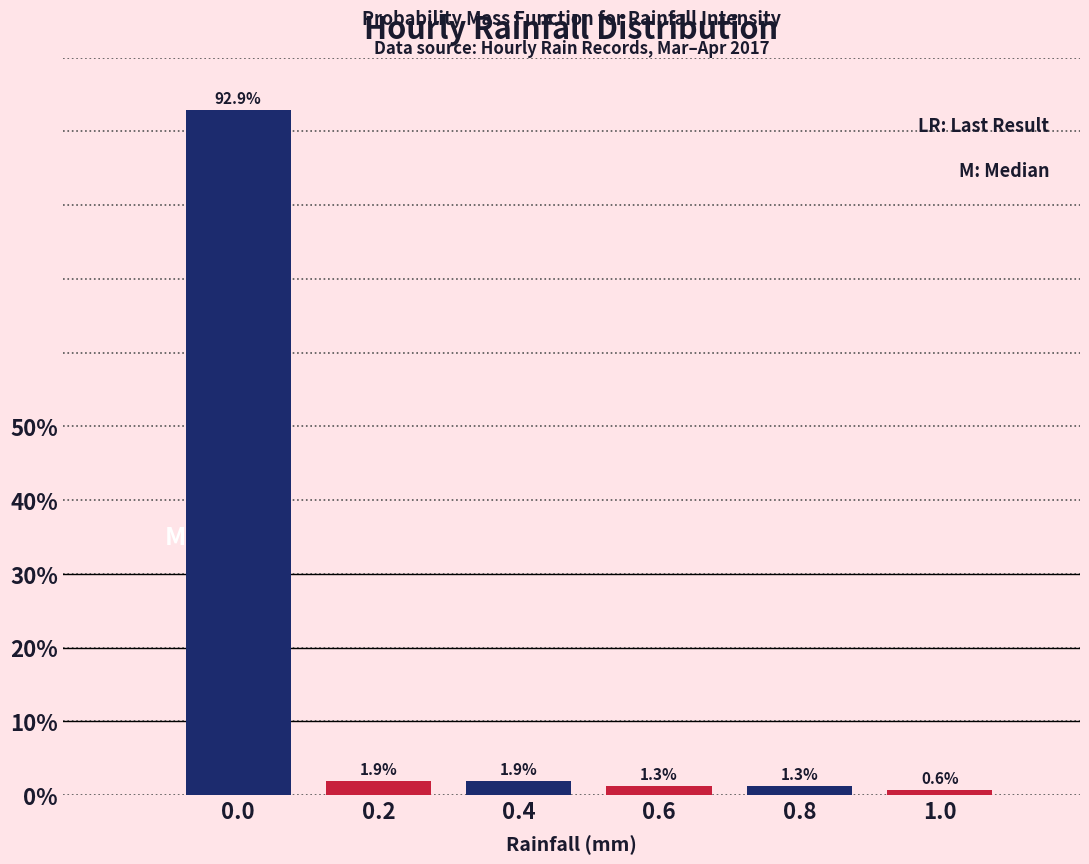

Reading left to right, transcribe all the data shown in this chart.

92.9	1.9	1.9	1.3	1.3	0.6